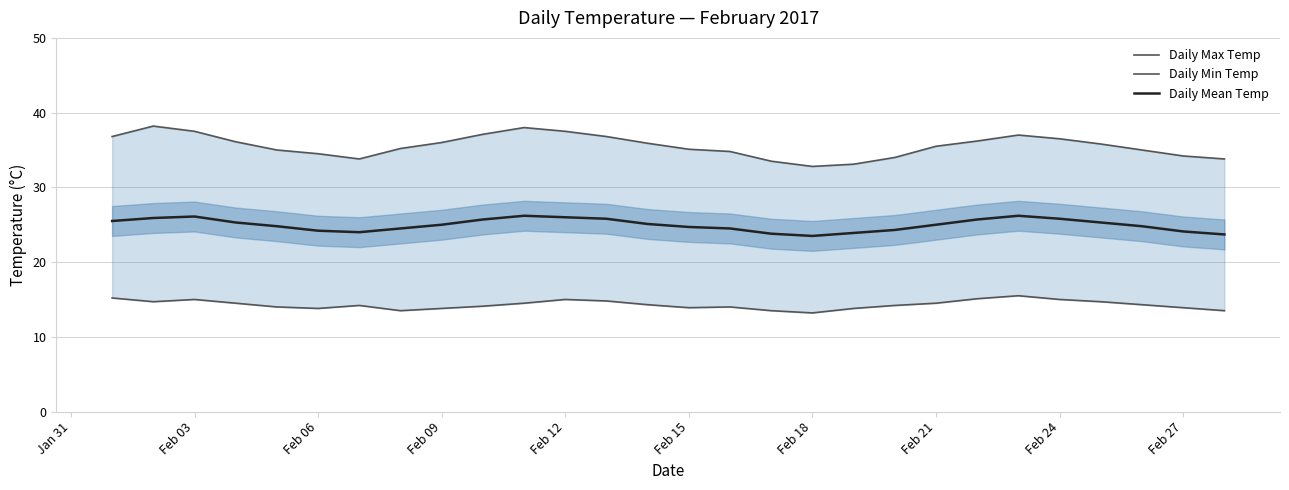

The Daily Mean Temp series shows 39.4 at Feb 21. True or false?

False